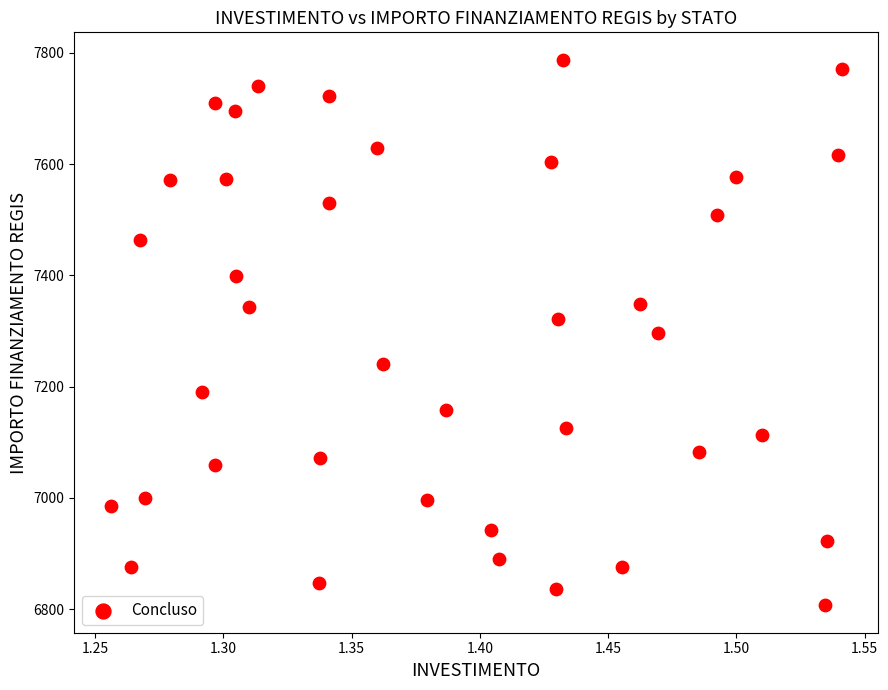

What is the range of X values (max minus min)?

0.3